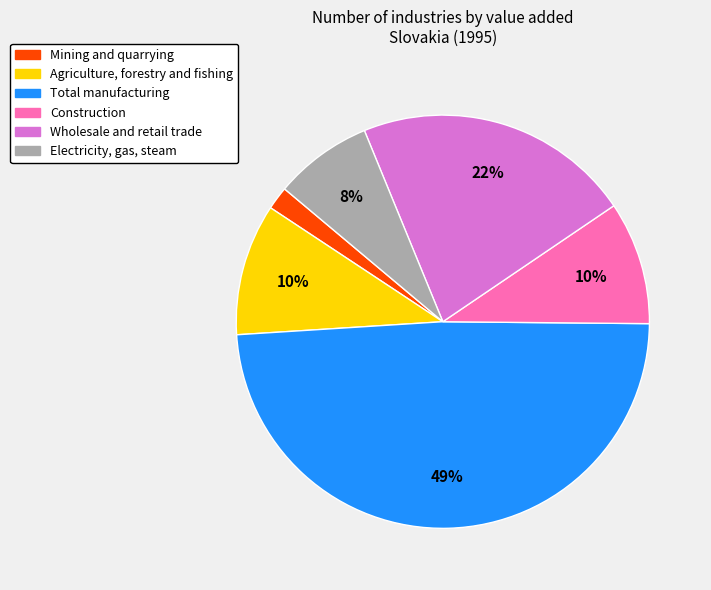

How many slices are in this pie chart?

6